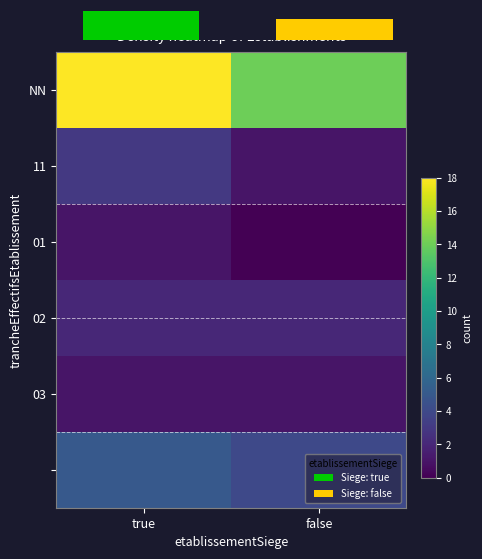

The 02 series shows 1 at false. True or false?

False